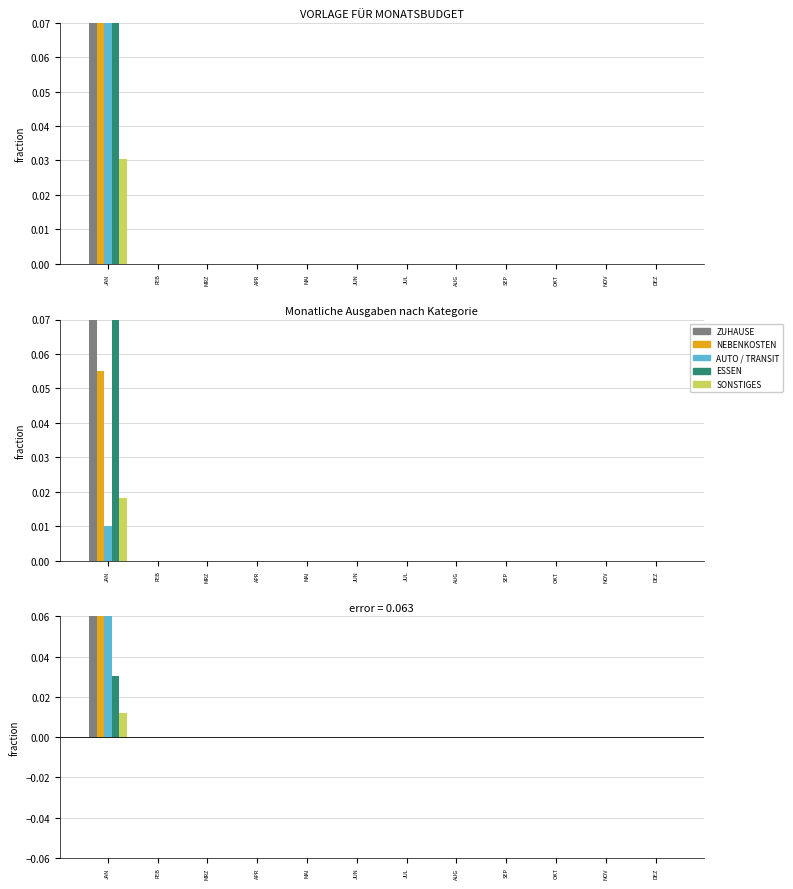

Are the bars horizontal?

No